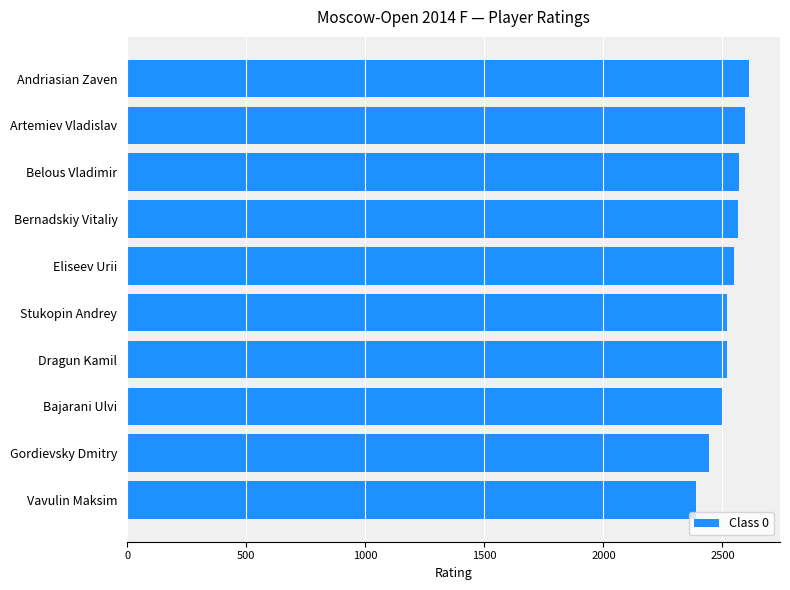

How many data points does each series have?

10